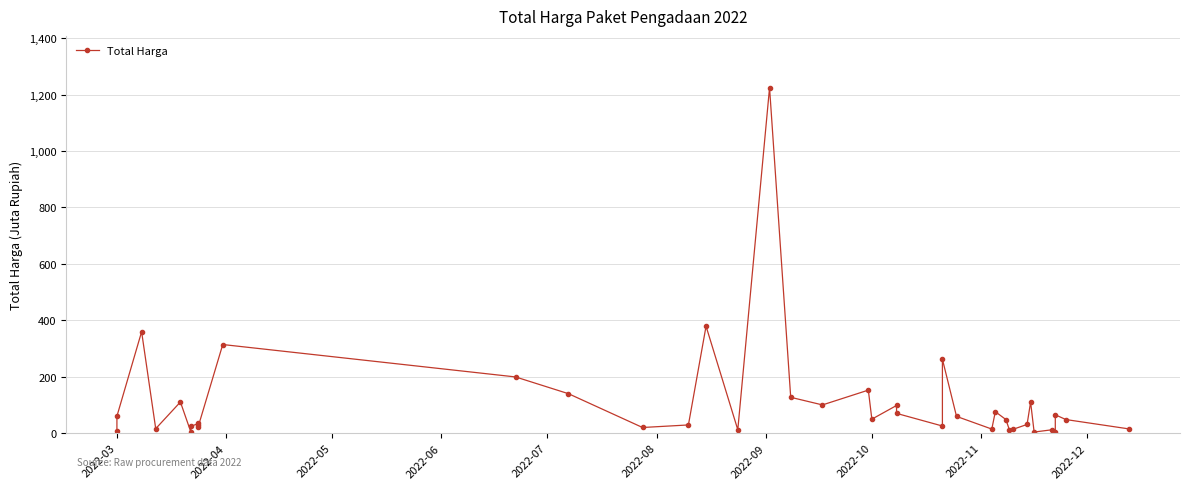

Is it true that the value at 31 is 19.4?

False